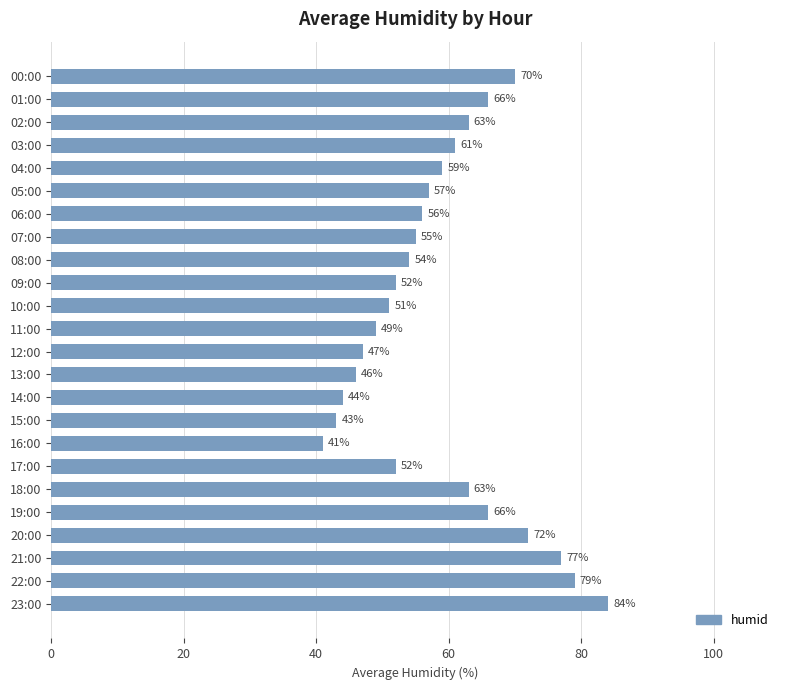

Reading bottom to top, what are all the values shown in this chart?

23:00=84	22:00=79	21:00=77	20:00=72	19:00=66	18:00=63	17:00=52	16:00=41	15:00=43	14:00=44	13:00=46	12:00=47	11:00=49	10:00=51	09:00=52	08:00=54	07:00=55	06:00=56	05:00=57	04:00=59	03:00=61	02:00=63	01:00=66	00:00=70